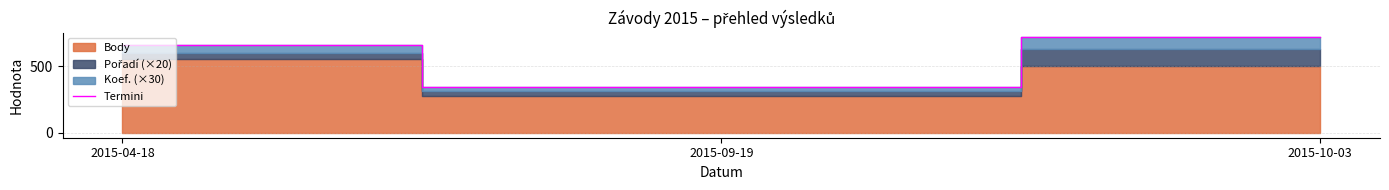

Where does the data first go above 654?

2015-10-03